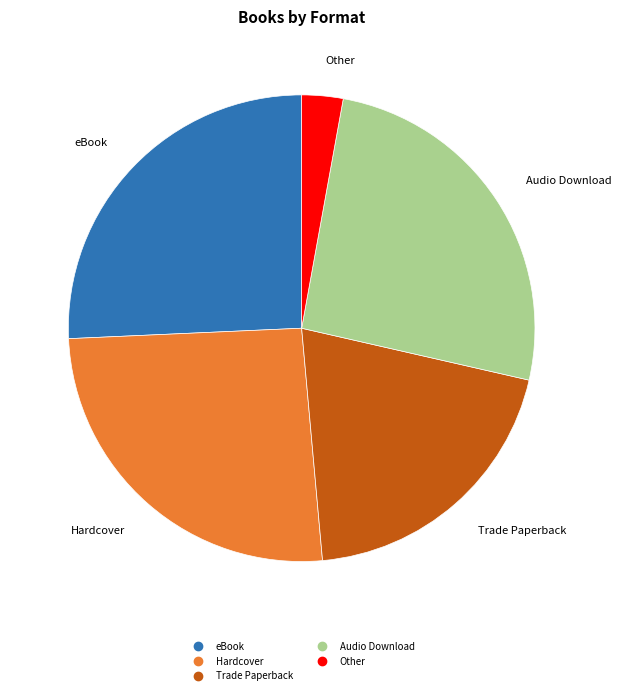

Does any single category account for the majority?

No